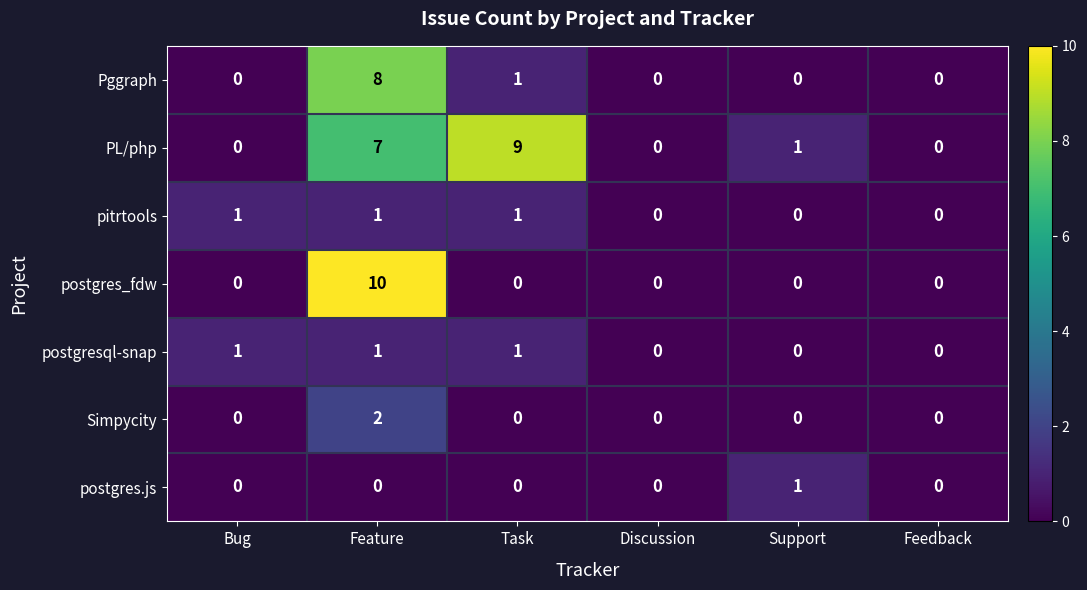

What is the greatest value displayed?

10